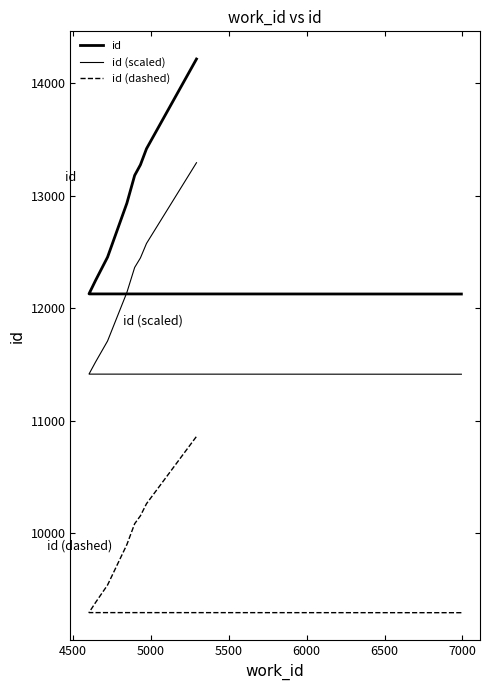

How many values in the id (dashed) series are below 9899?

5